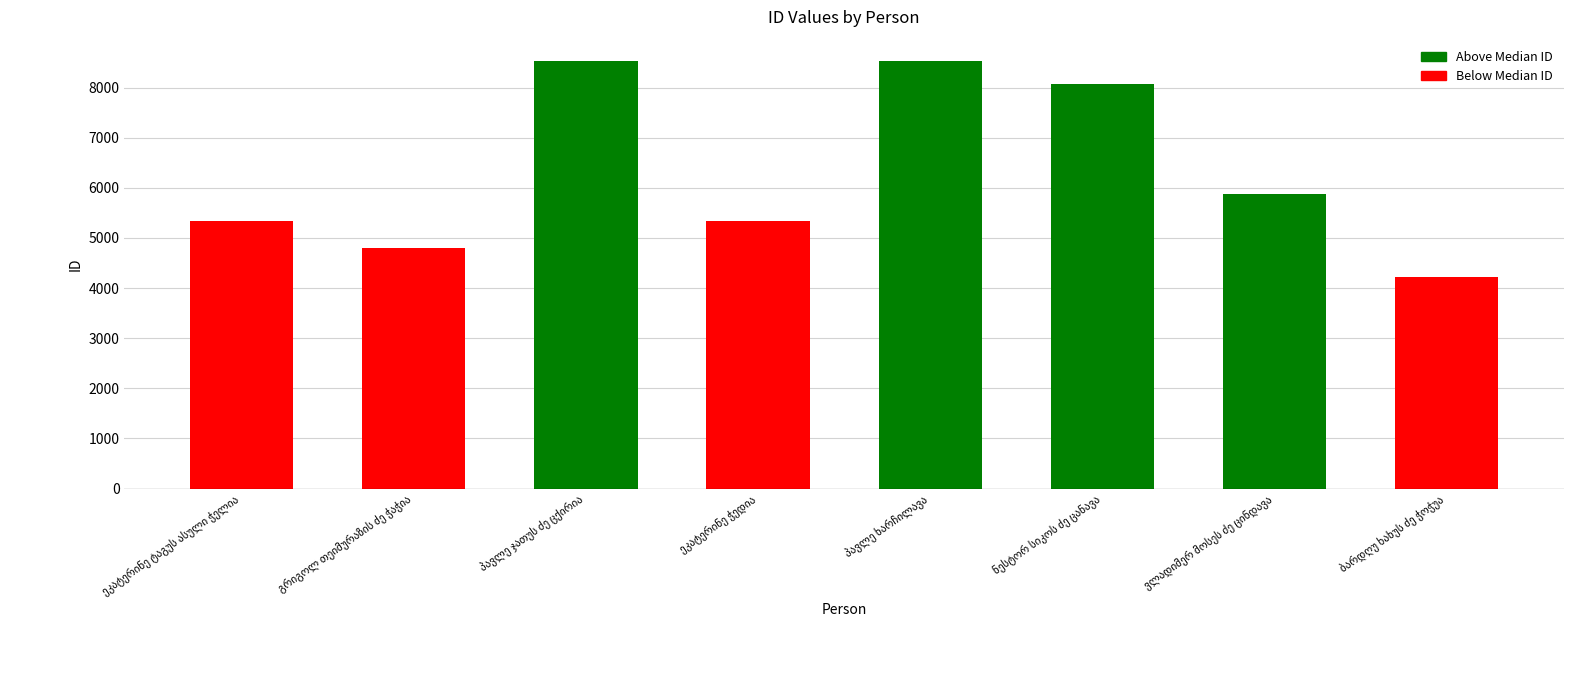

Which category has the lowest value across all series?

ბარდღუ ხახუს ძე ჭოჭუა